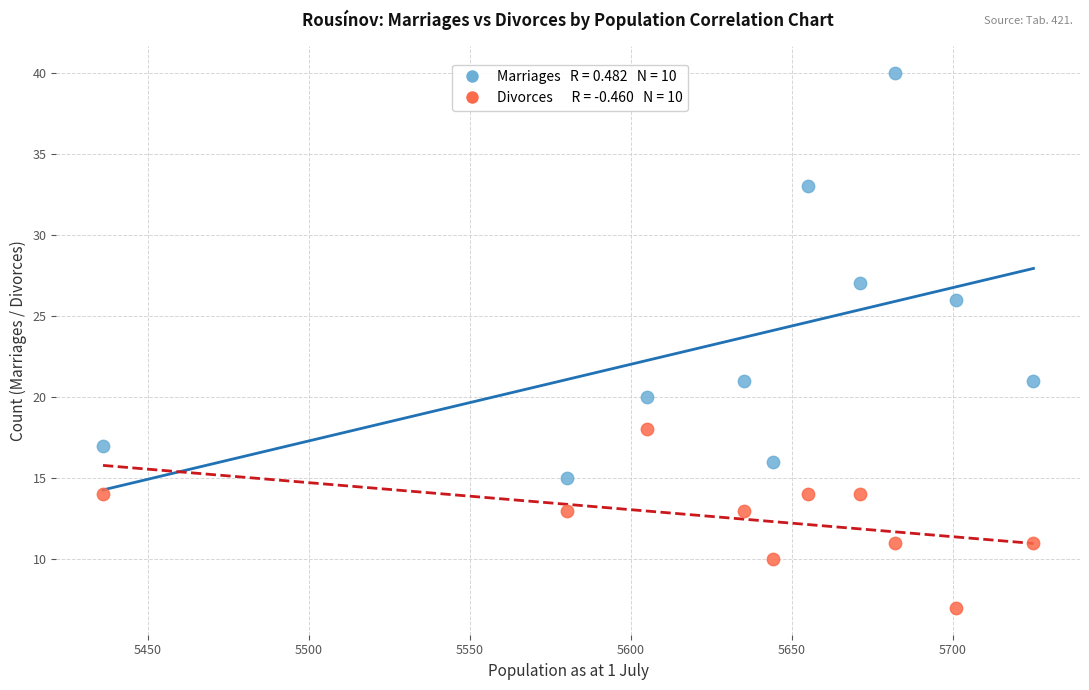

Across all data points, what is the range of X values (max minus min)?

289